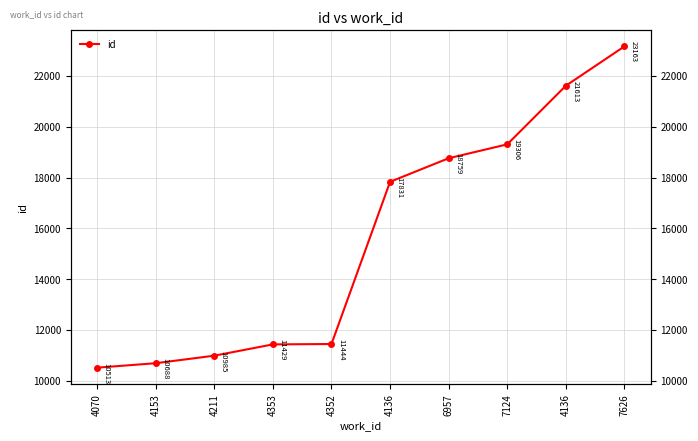

True or false: the data has more than 1 interior local peaks.

False